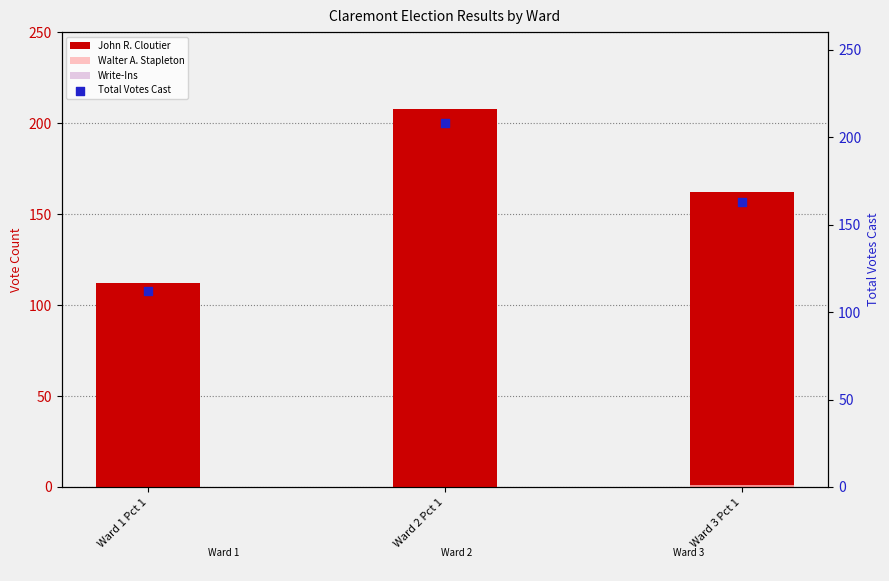

Which series has the widest spread of Y values?

John R. Cloutier